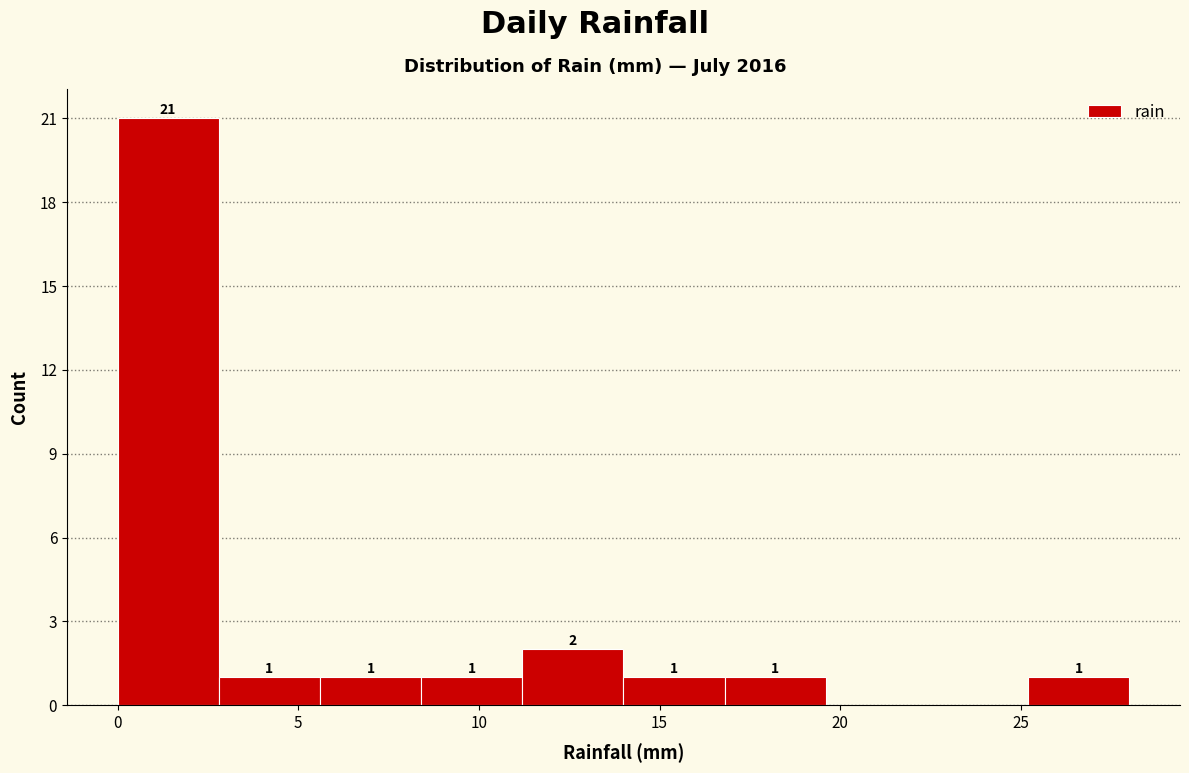

Which range on the x-axis has the tallest bar?

0.0 to 2.8